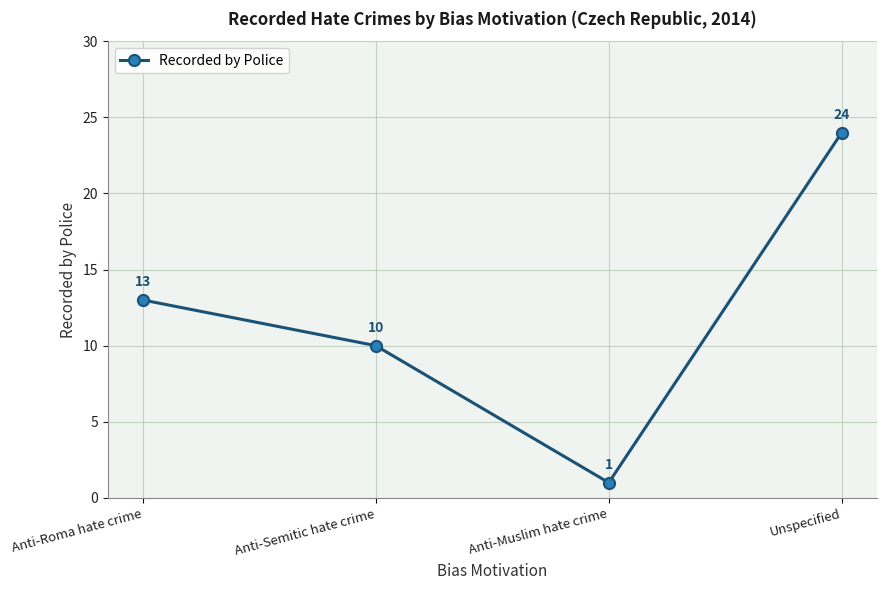

What is the smallest value displayed?

1